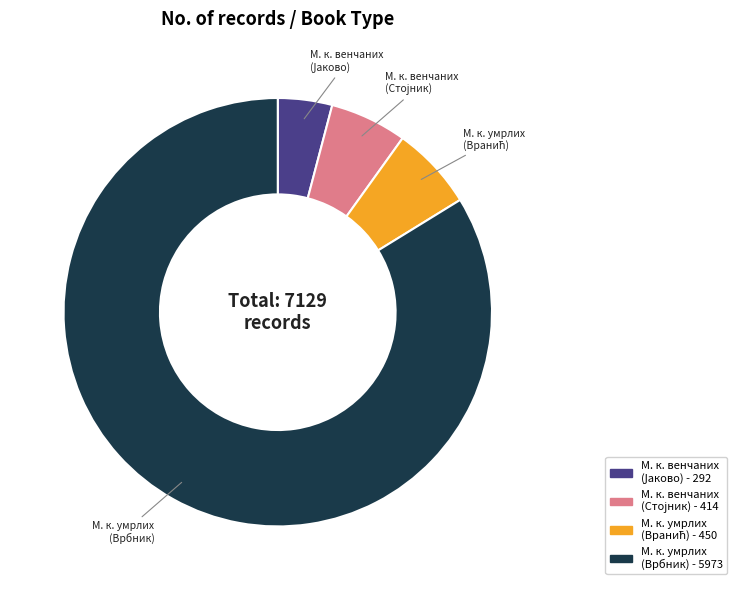

How many slices are in this pie chart?

4